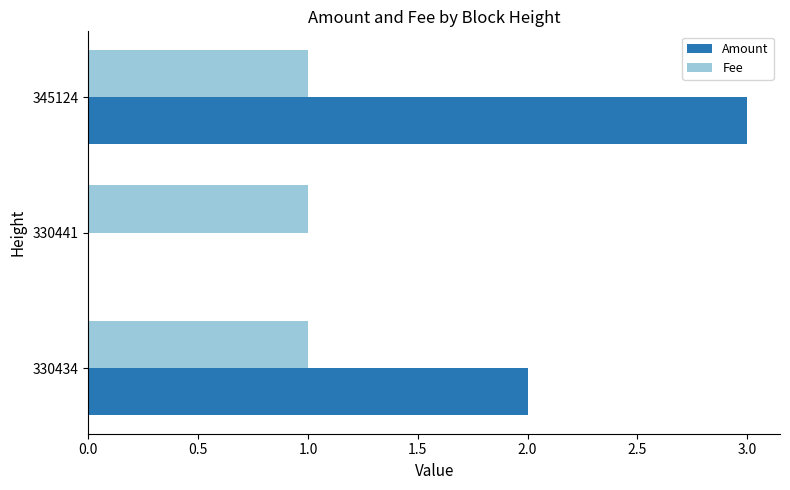

Between 330434 and 345124, which series saw the biggest shift?

Amount